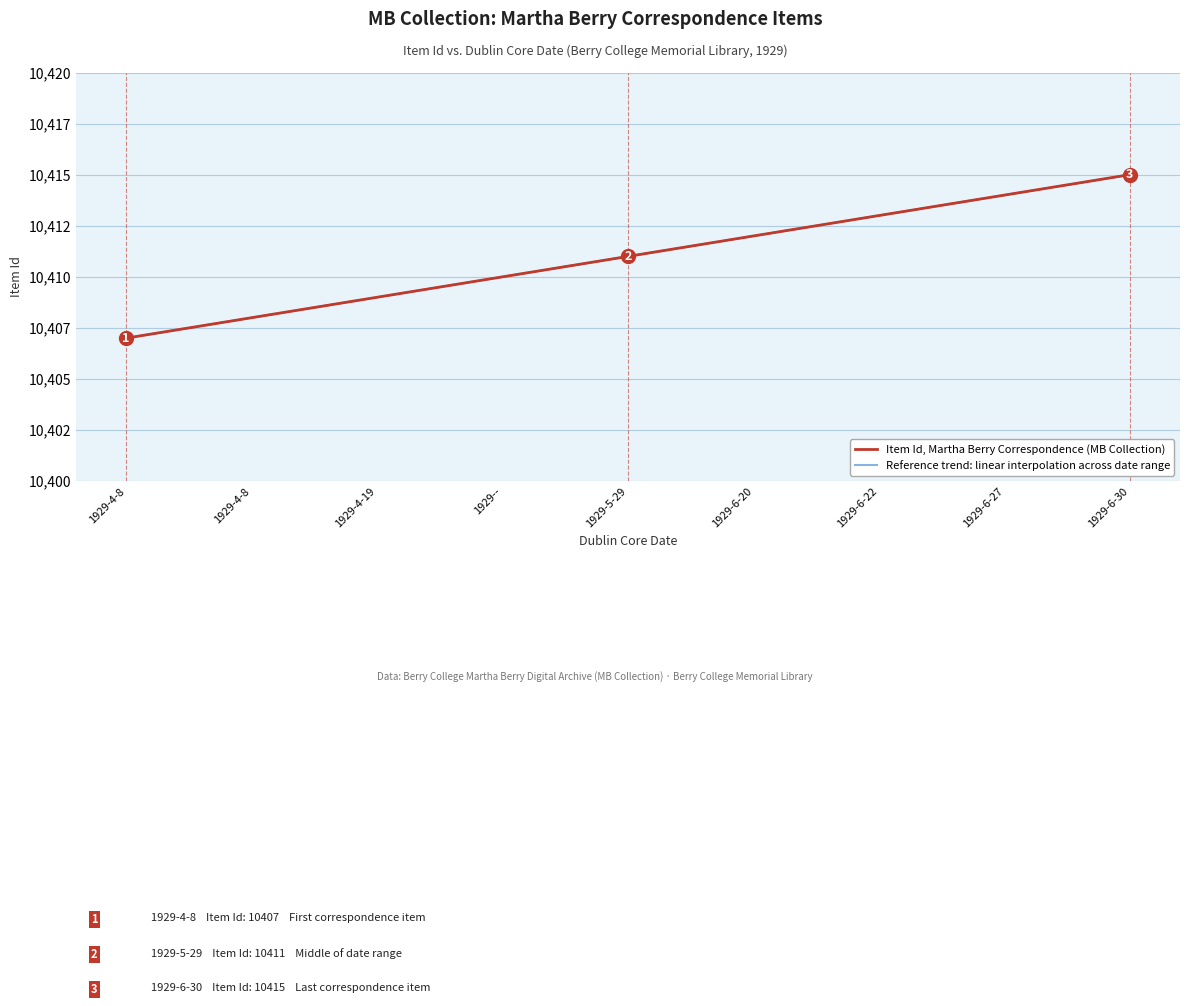

Does the chart have visible grid lines?

Yes